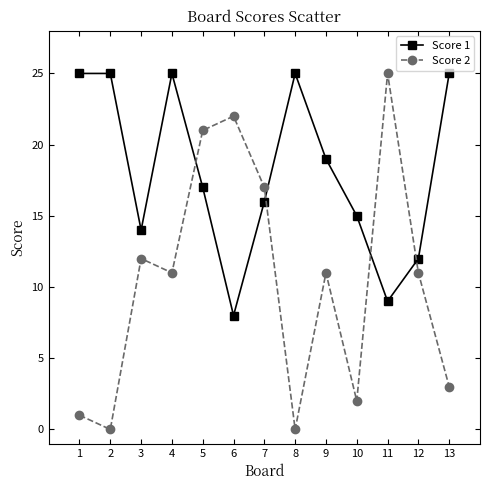

What are all the series names shown in the legend?

Score 1, Score 2